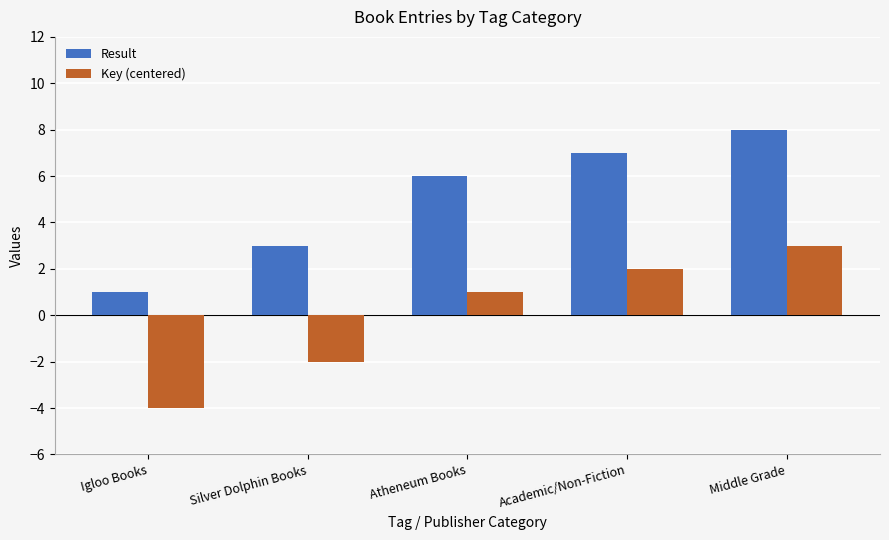

Reading right to left, list all the values displayed in this chart.

Result: 8	7	6	3	1
Key (centered): 3	2	1	-2	-4